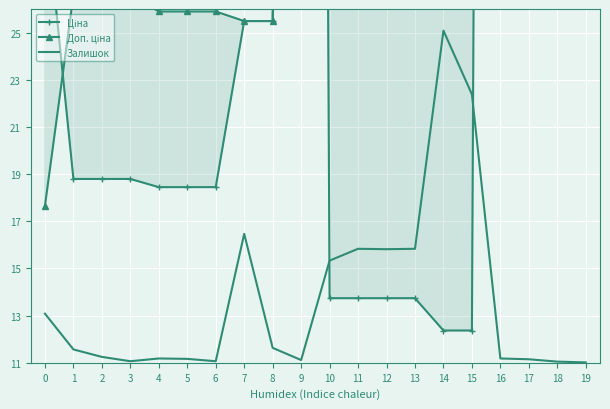

The value of Залишок at 7 is 4.3. True or false?

False